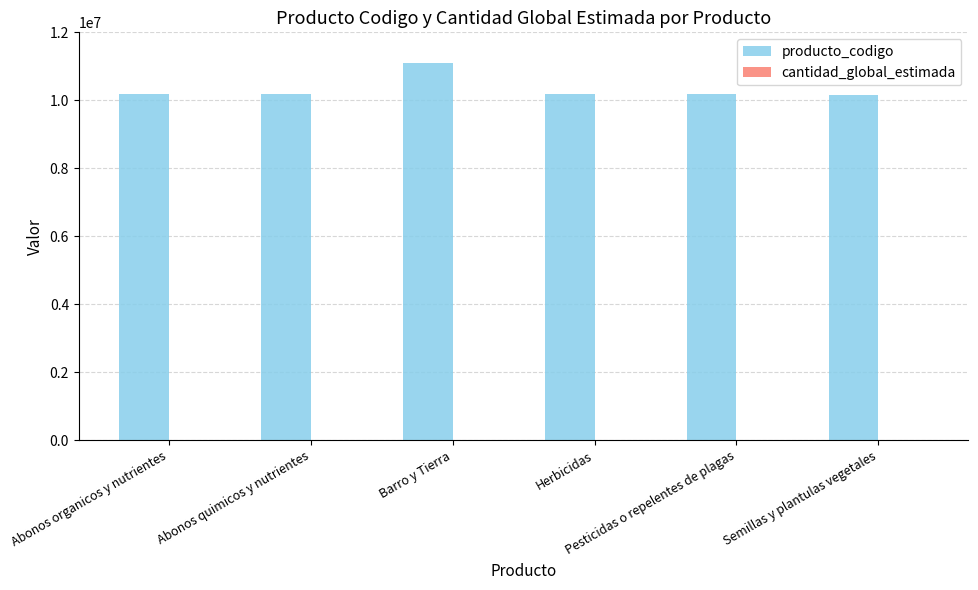

What is the value of the 4th bar from the left?

10171700